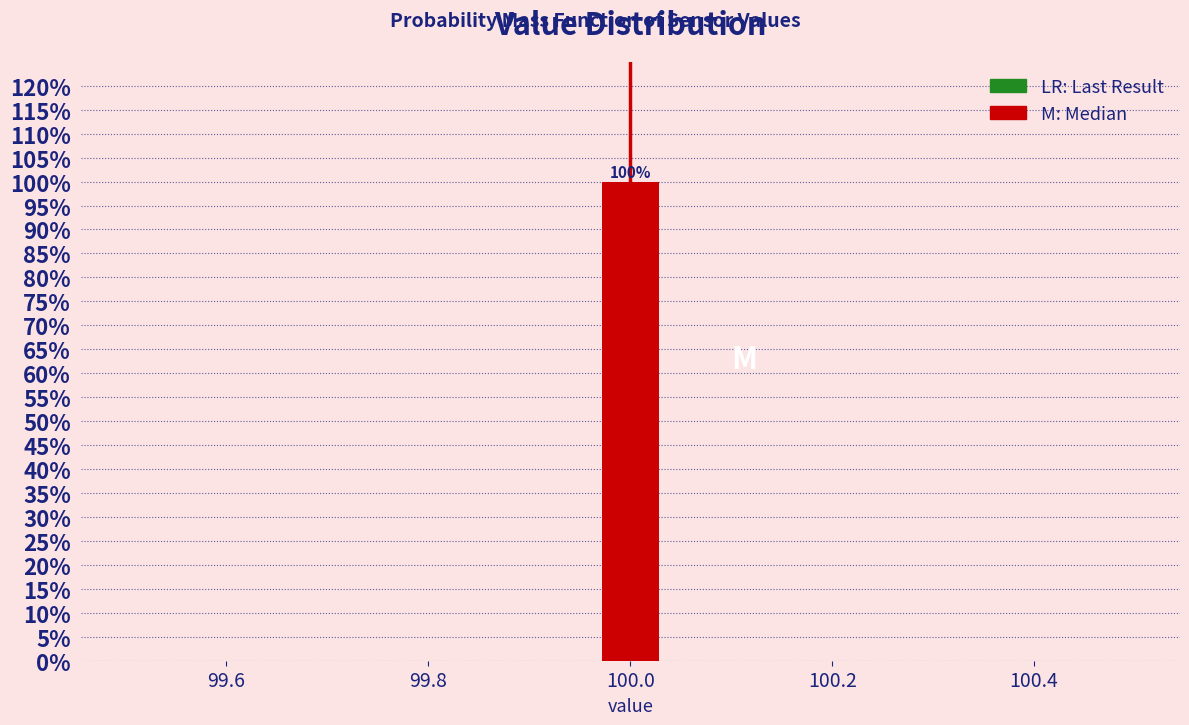

Read against the x-axis, roughly where is the centre of the tallest bar?

100.00